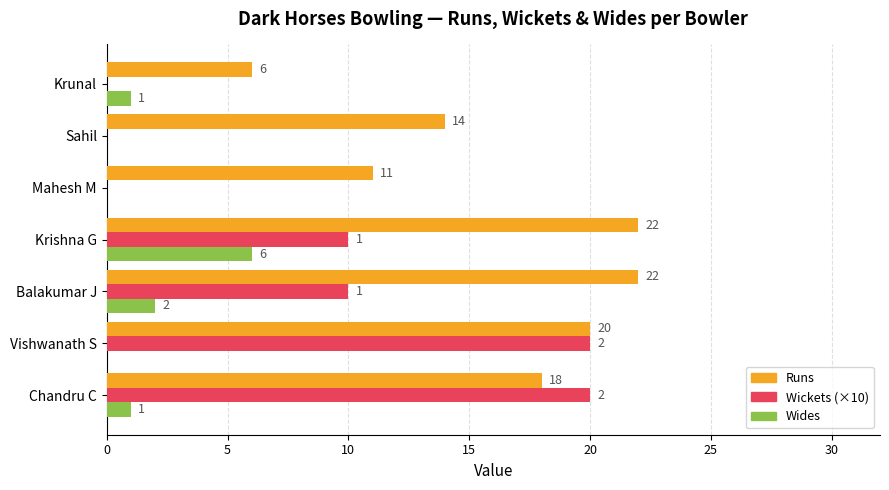

Is it true that Runs equals 9 at Chandru C?

False